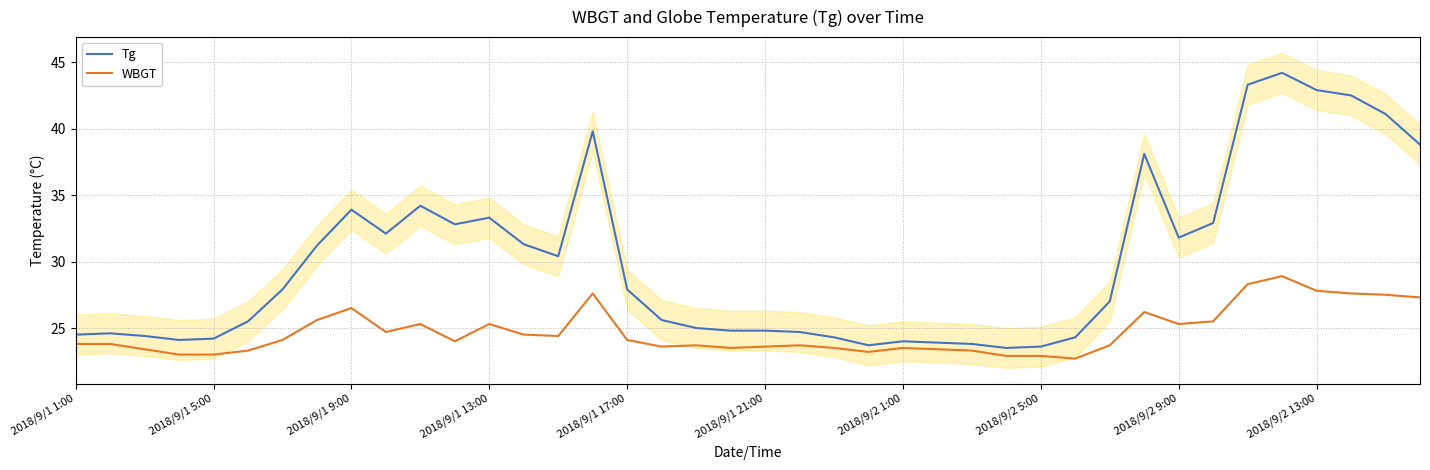

What position from the left is 2018/9/1 1:00?

1